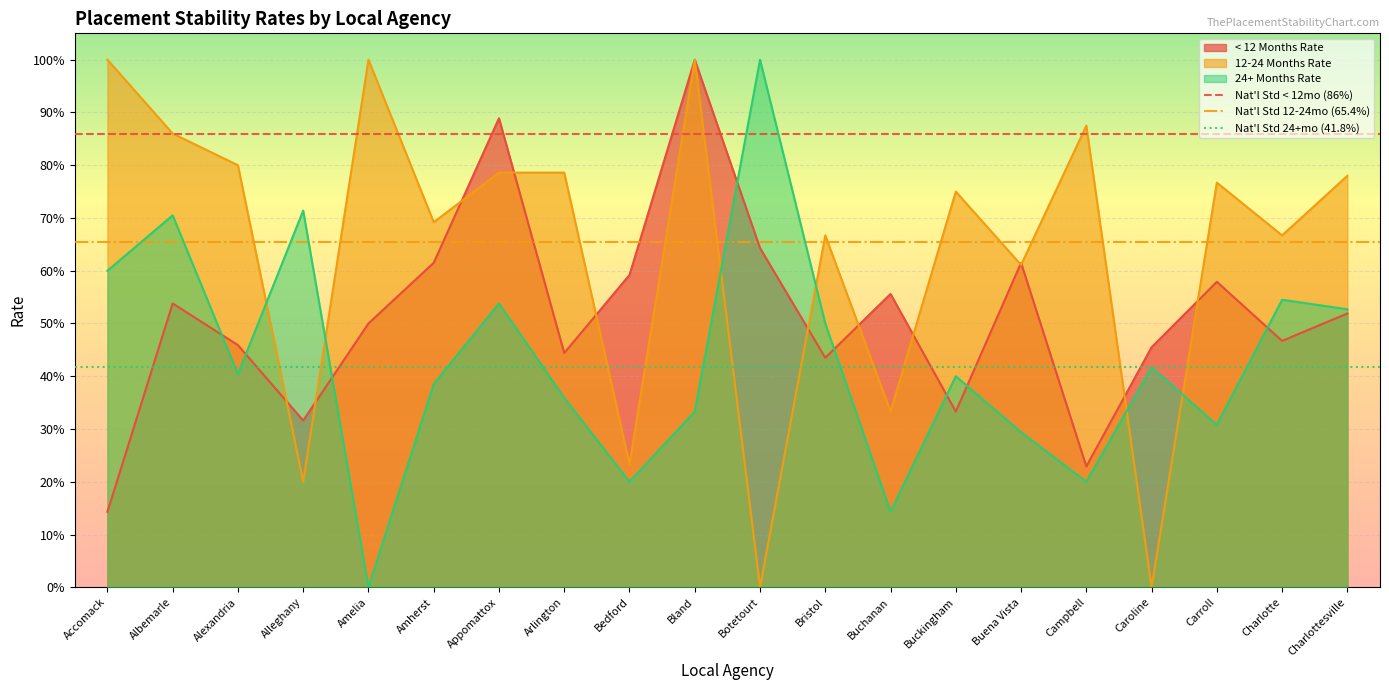

True or false: 12-24 Months Rate has a value of 0.4 at Albemarle.

False